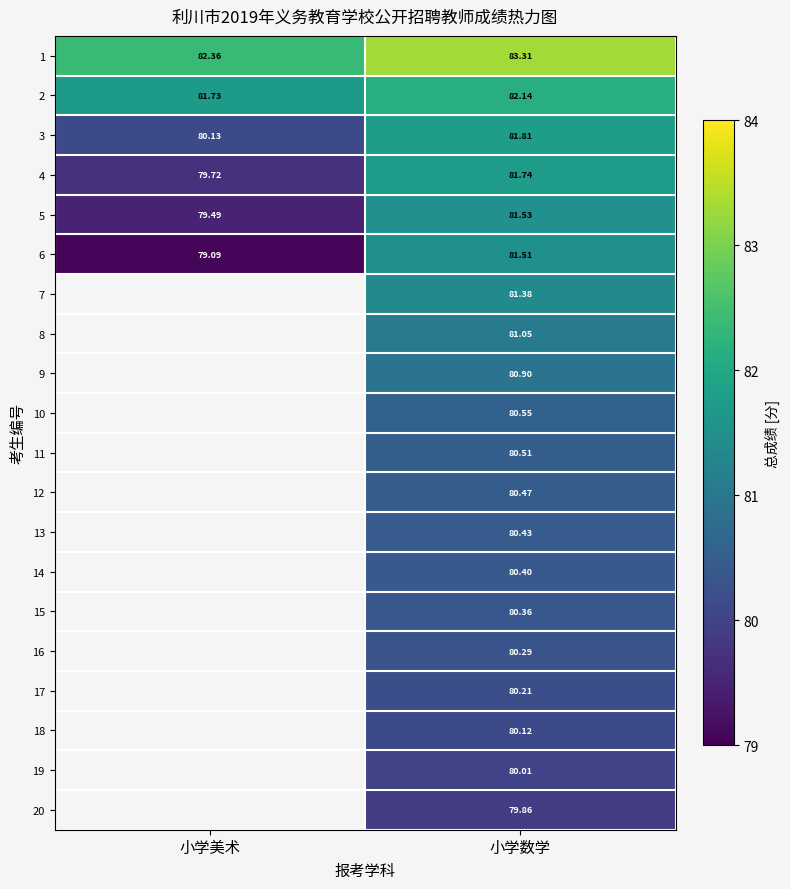

At how many categories does at least one series exceed 81?

2